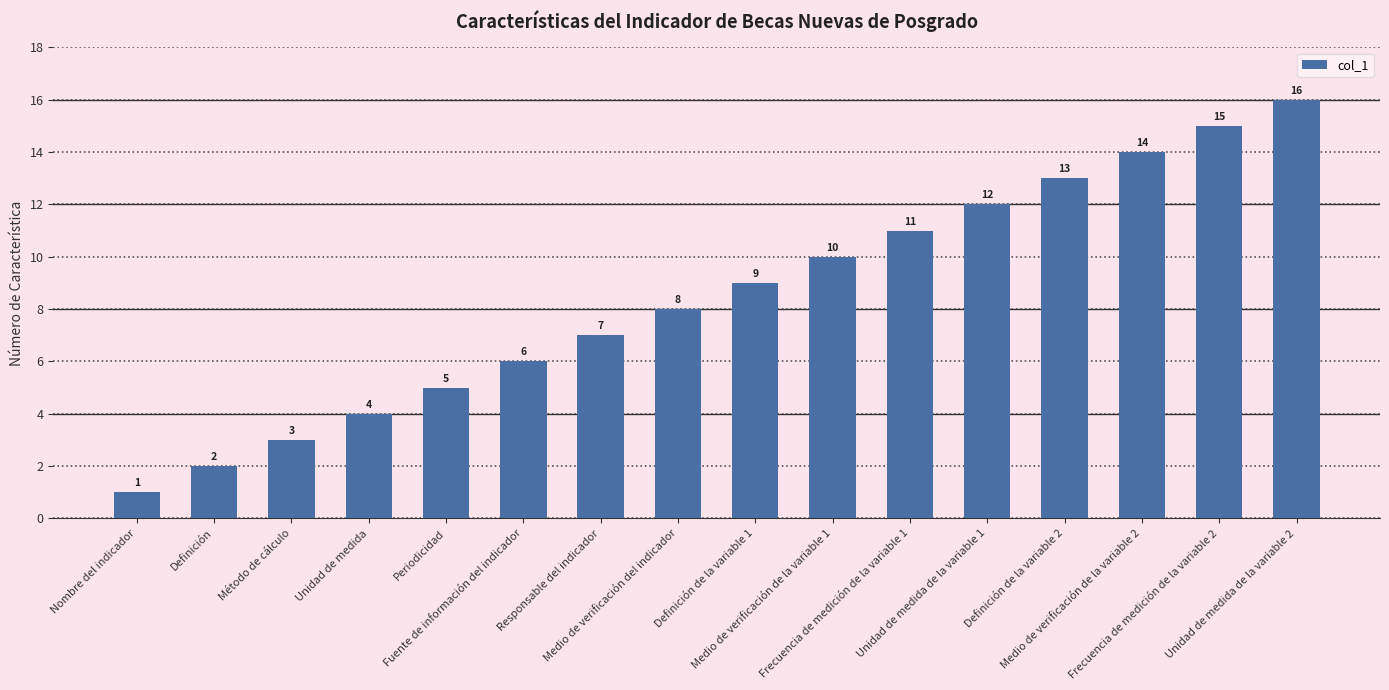

What is the maximum value shown in the chart?

16